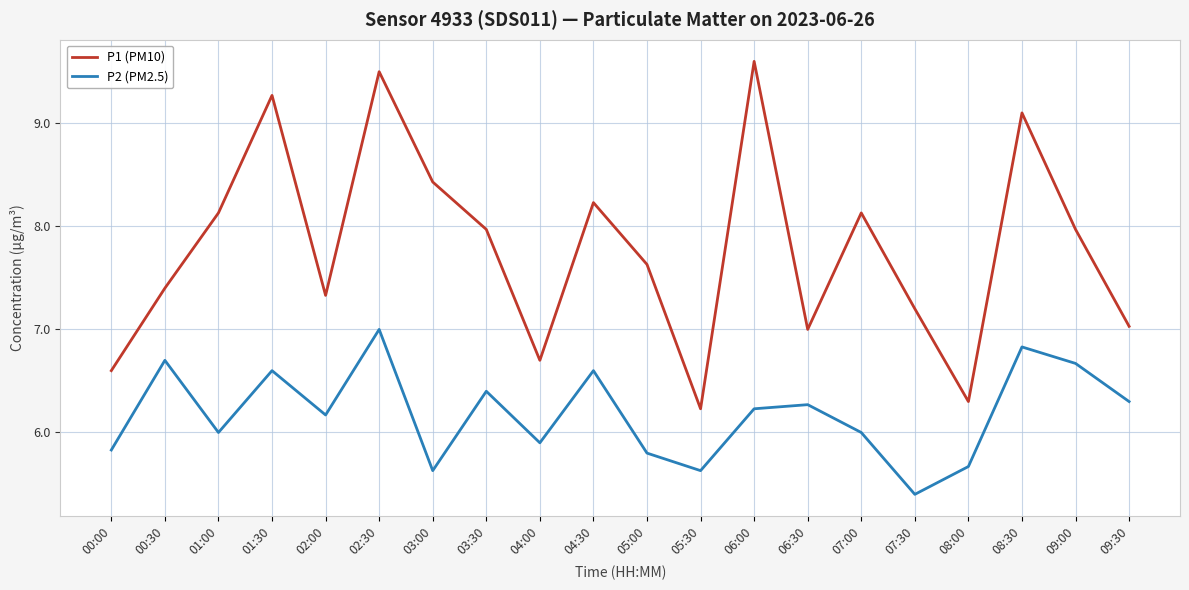

What is the spread (max minus min) of values at 07:00?

2.1